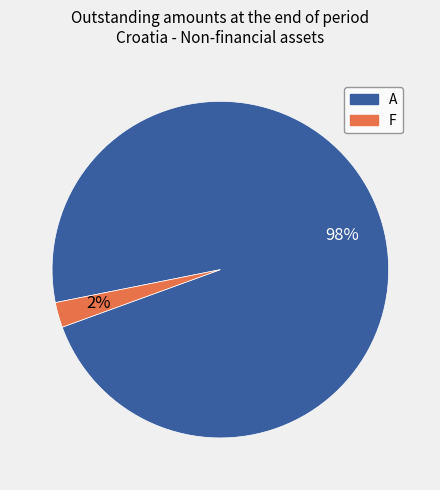

Which category has the smallest portion of the pie?

F